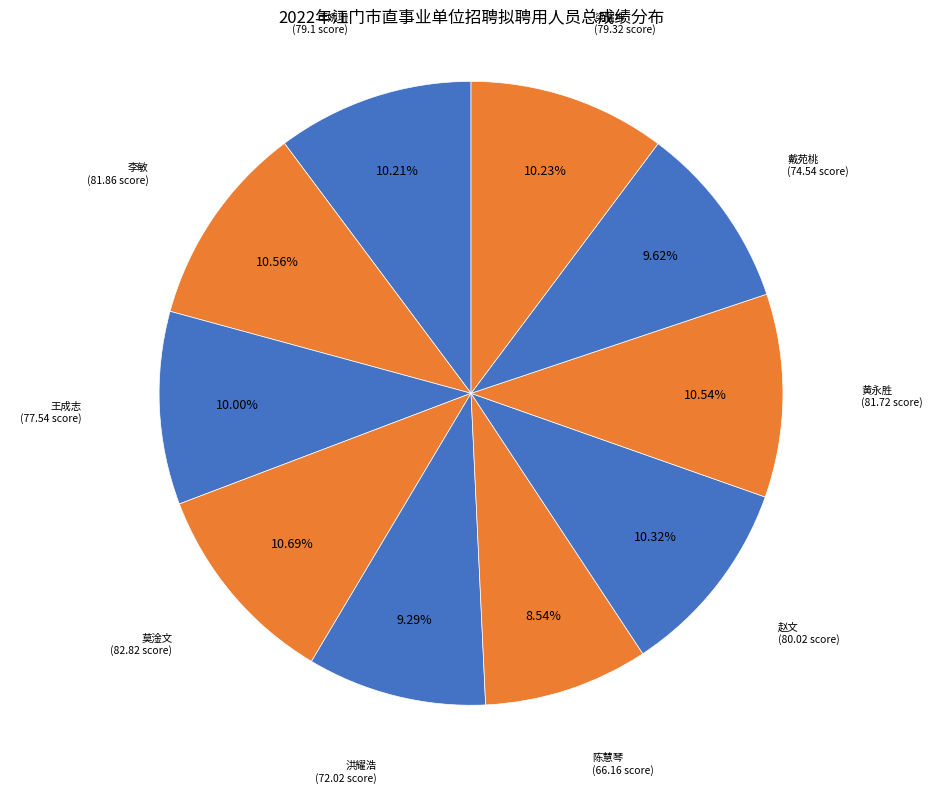

To the nearest percent, what is the average slice percentage?

10%